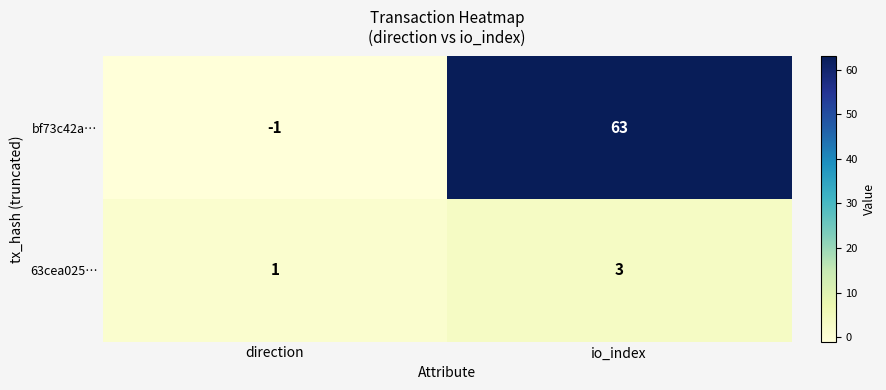

Which series changed the most between direction and io_index?

bf73c42a…